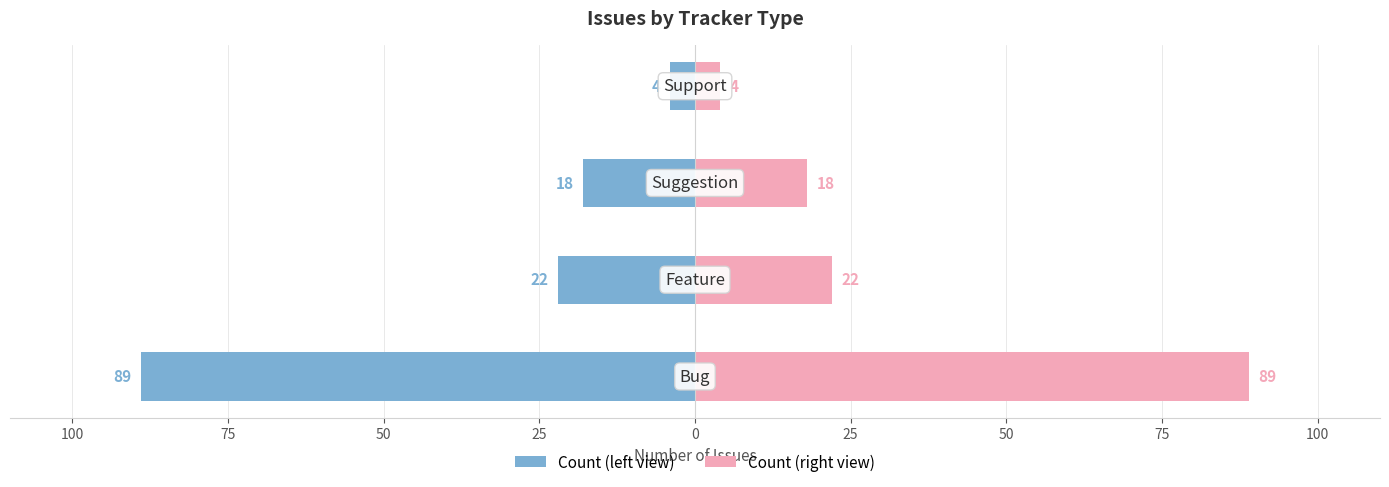

Reading left to right, list all the values displayed in this chart.

Count (left view): 125=-89	100=-22	75=-18	50=-4
Count (right view): 125=89	100=22	75=18	50=4